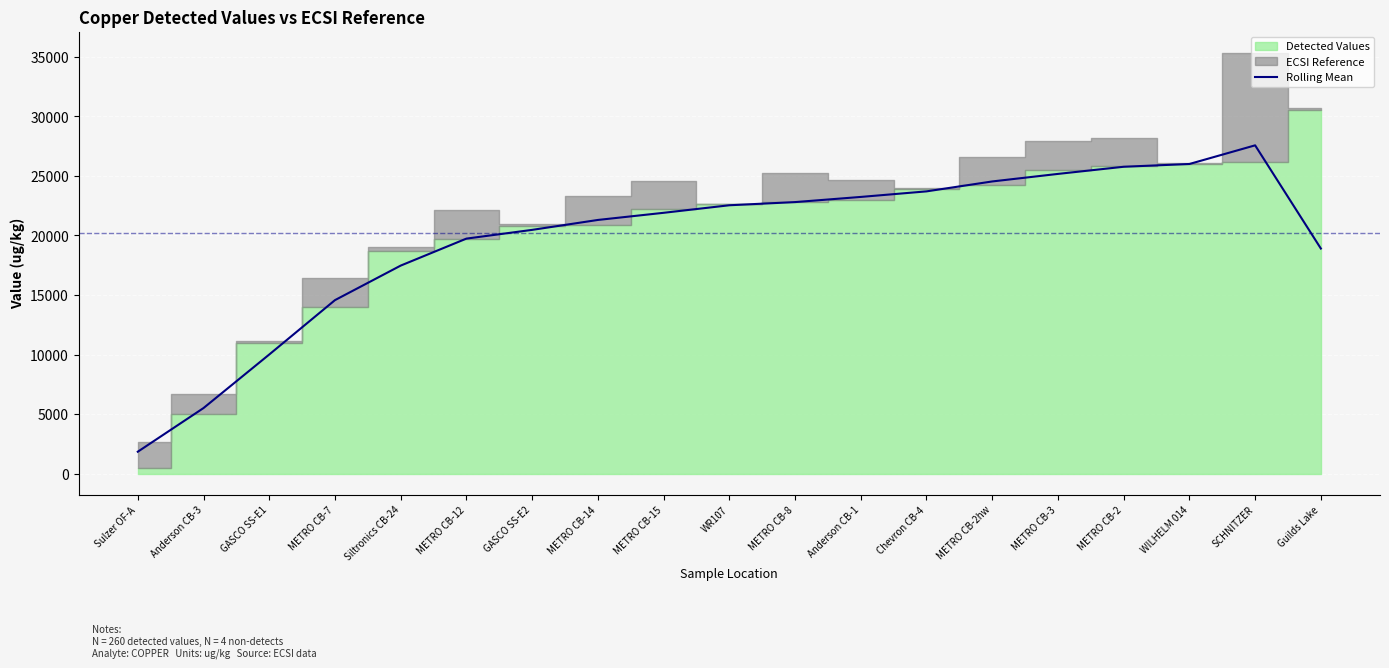

What is the ratio of the value at WILHELM 014 to the value at SCHNITZER?

0.9